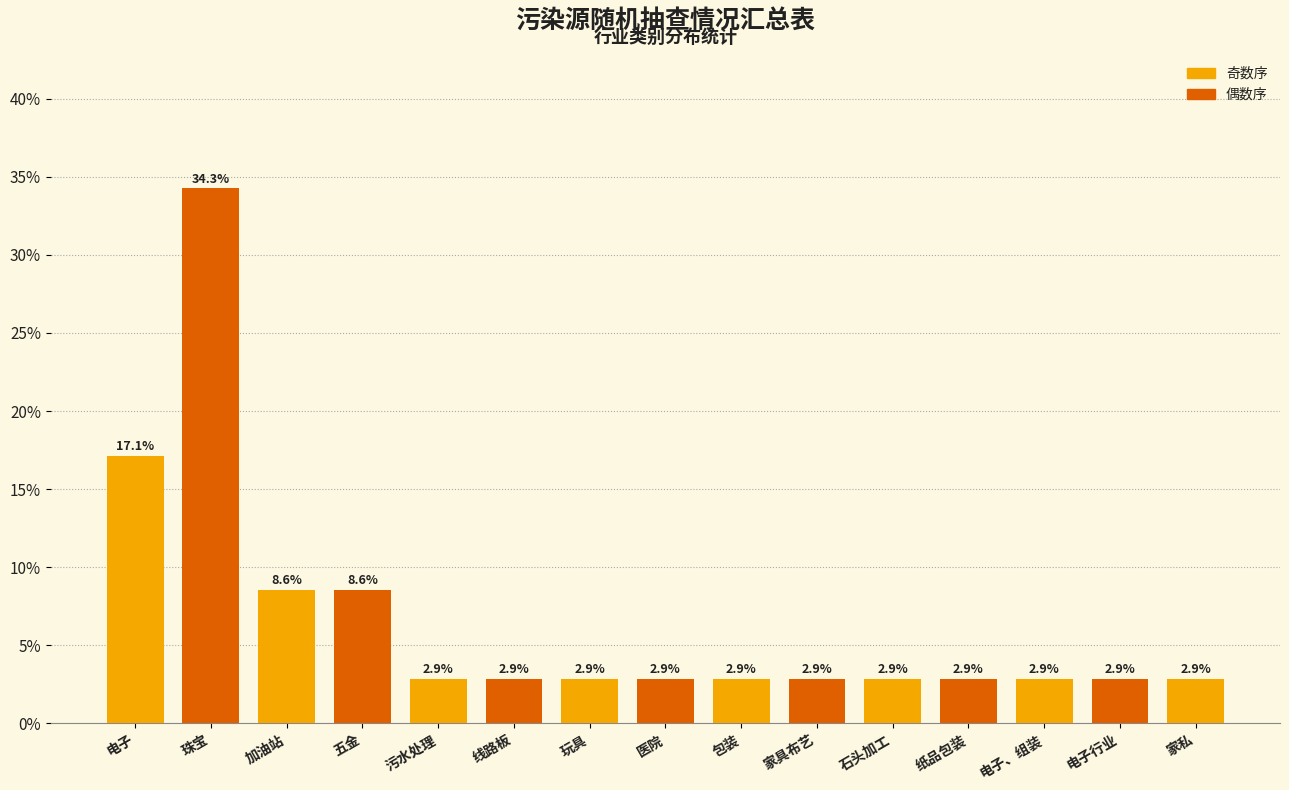

Reading right to left, list all the values displayed in this chart.

2.9	2.9	2.9	2.9	2.9	2.9	2.9	2.9	2.9	2.9	2.9	8.6	8.6	34.3	17.1